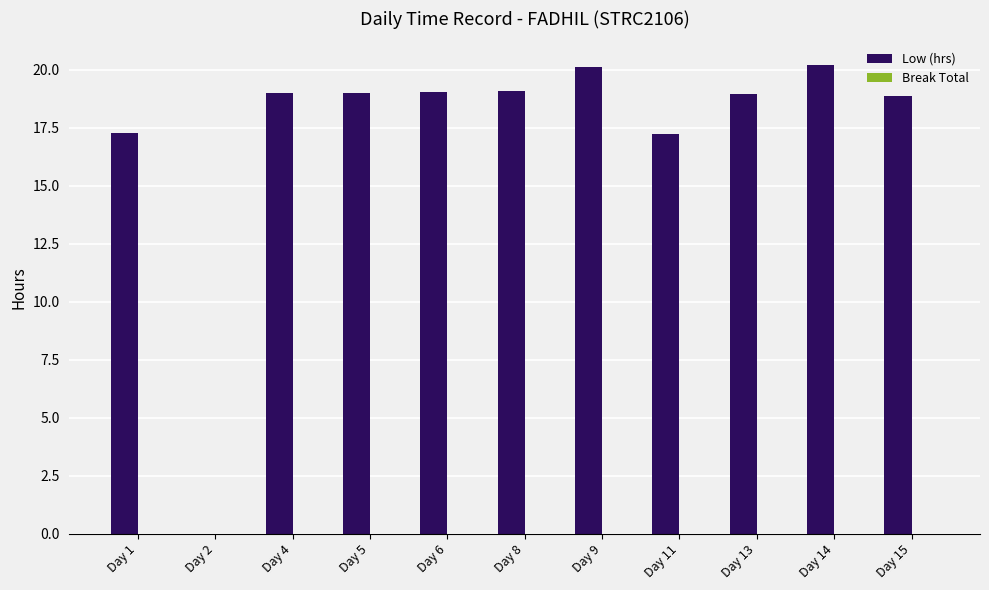

At which label does the data first exceed 18?

Day 4